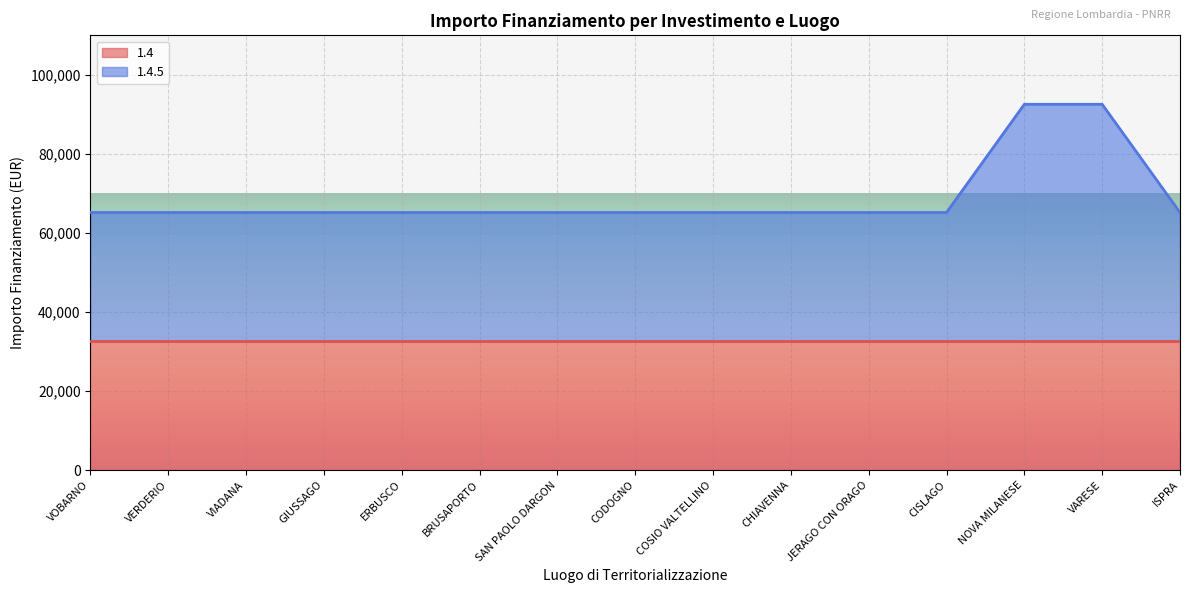

How many lines are shown in the chart?

2